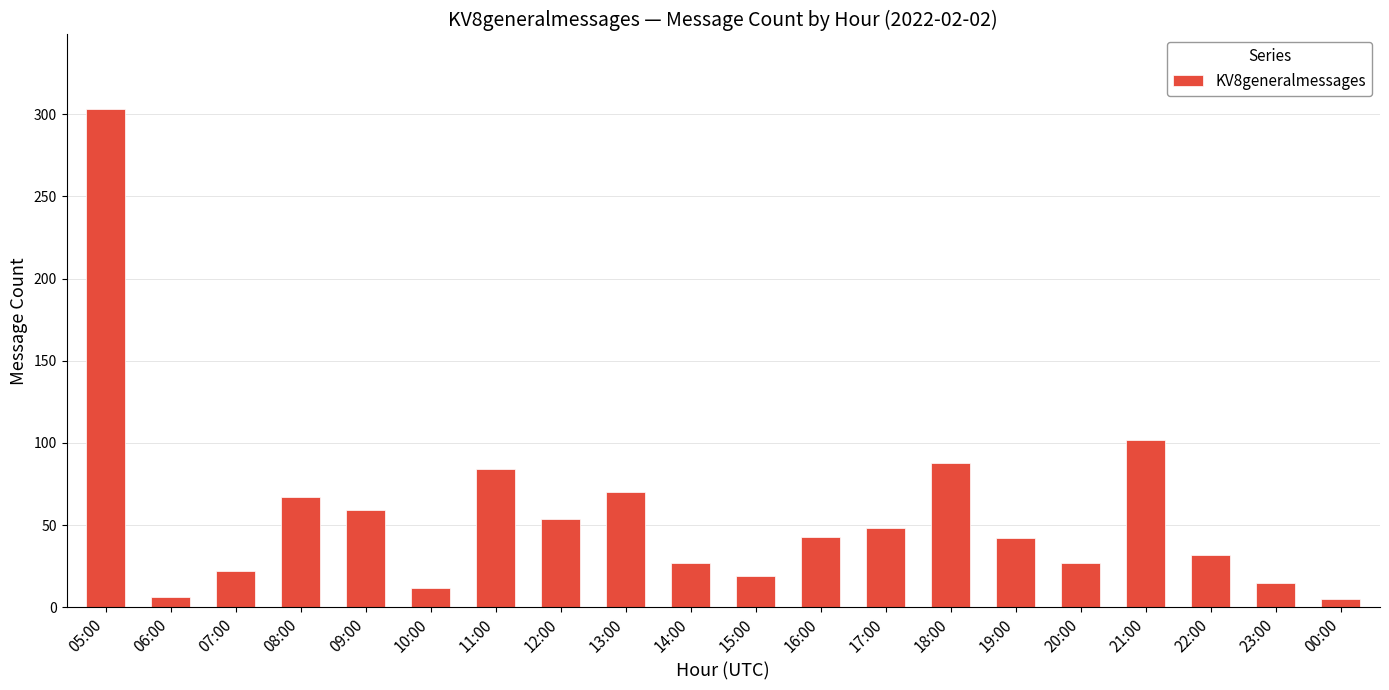

How many bars are there in total?

20